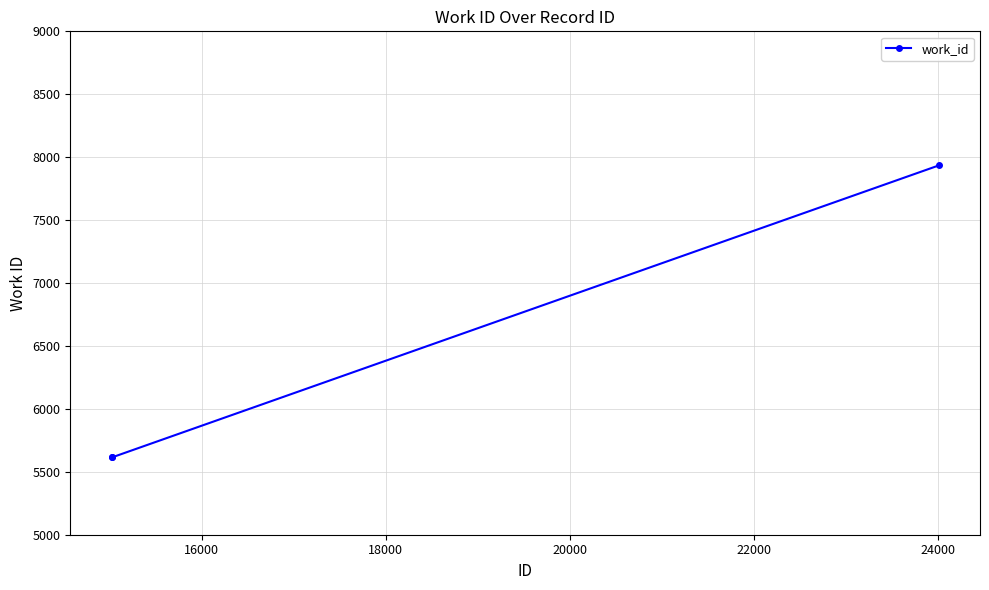

What is the difference between the maximum and minimum values?

2320